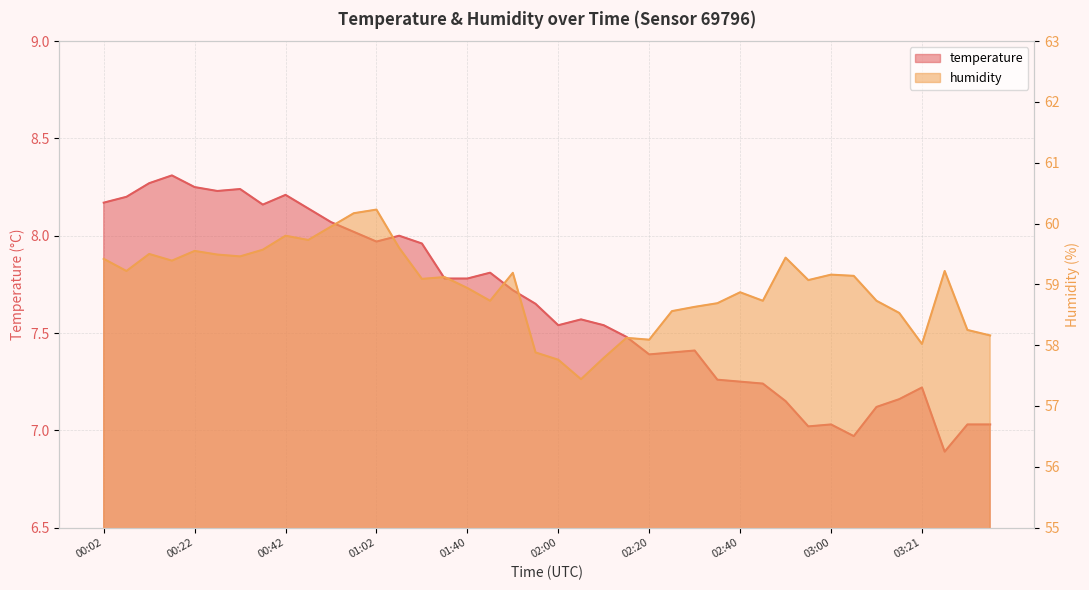

At which category is the sum across all series the highest?

01:02